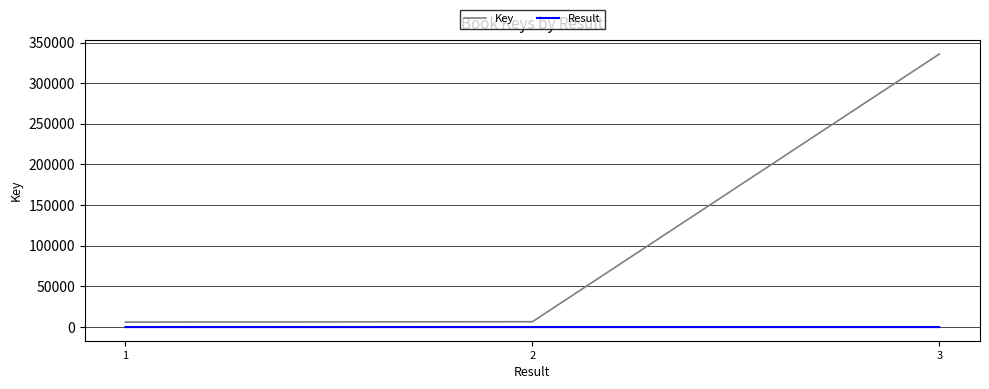

What is the sum of the Key values at 2 and 3?

342431